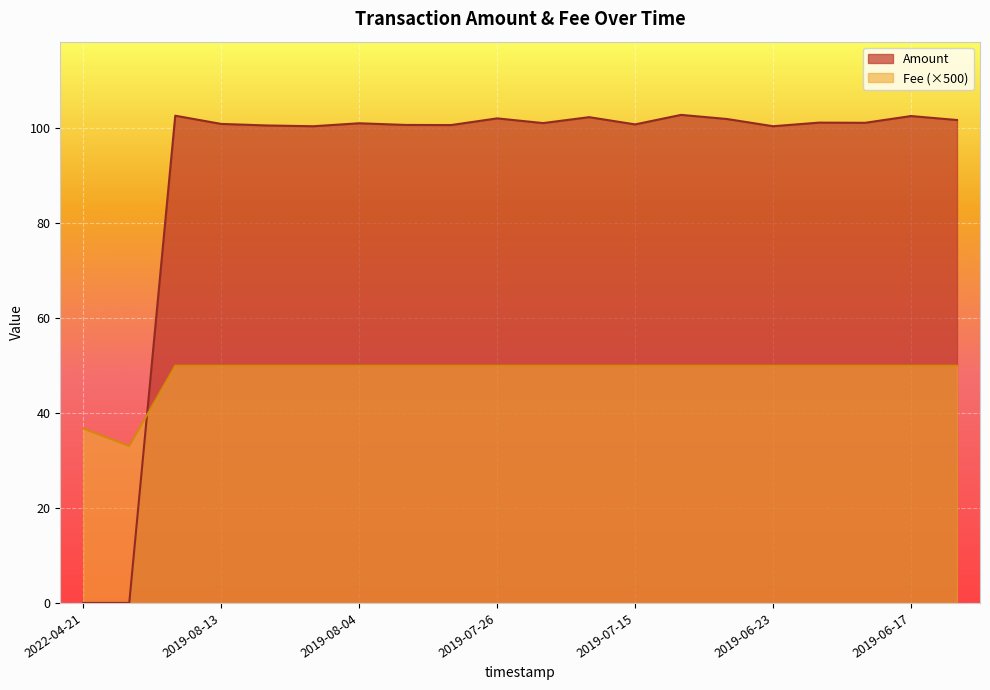

Which series has the largest range (max minus min)?

Amount